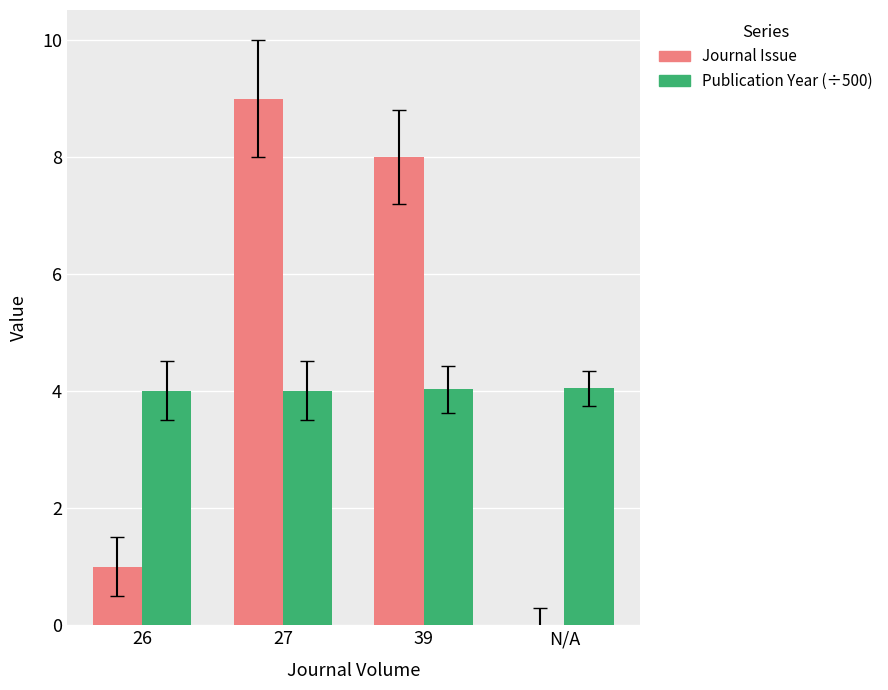

What is the approximate value of Publication Year (÷500) at N/A?

4.0